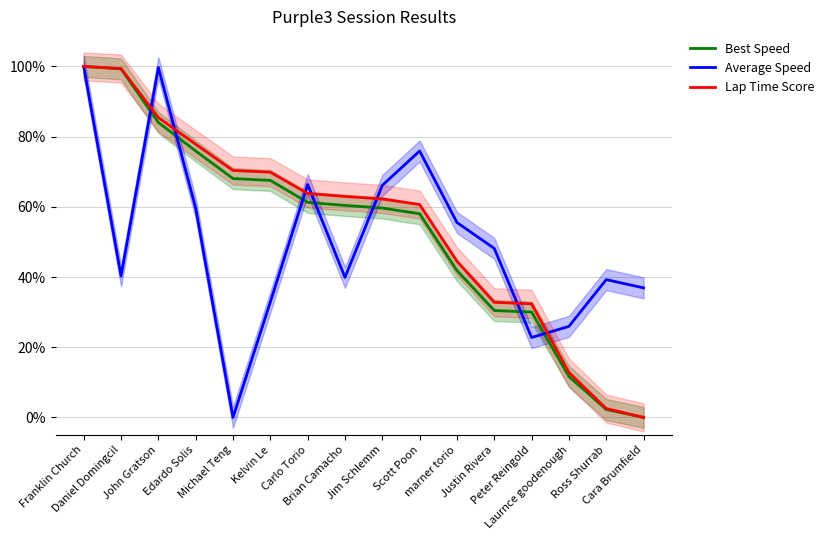

What is the difference between the highest and lowest values at Carlo Torio?

0.1